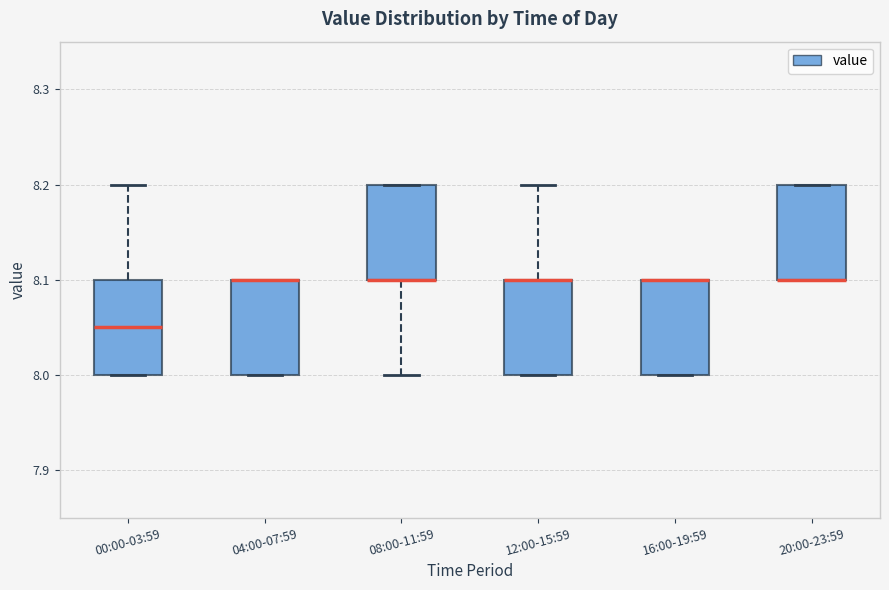

Reading left to right, read every box against the y-axis: the position of its median line, the range the box covers, and the ends of its whiskers. The values are not printed on the chart, so give them approximately, as read against the axis.

00:00-03:59: median 8.05, box 8.00 to 8.10, whiskers 8.00 to 8.20
04:00-07:59: median 8.10 (drawn on the box's upper edge), box 8.00 to 8.10, whiskers 8.00 to 8.10
08:00-11:59: median 8.10 (drawn on the box's lower edge), box 8.10 to 8.20, whiskers 8.00 to 8.20
12:00-15:59: median 8.10 (drawn on the box's upper edge), box 8.00 to 8.10, whiskers 8.00 to 8.20
16:00-19:59: median 8.10 (drawn on the box's upper edge), box 8.00 to 8.10, whiskers 8.00 to 8.10
20:00-23:59: median 8.10 (drawn on the box's lower edge), box 8.10 to 8.20, whiskers 8.10 to 8.20